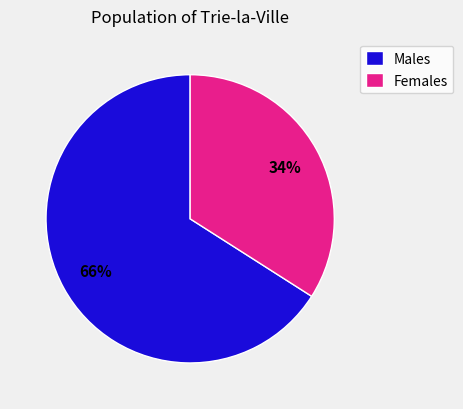

Which has a higher value, Males or Females?

Males